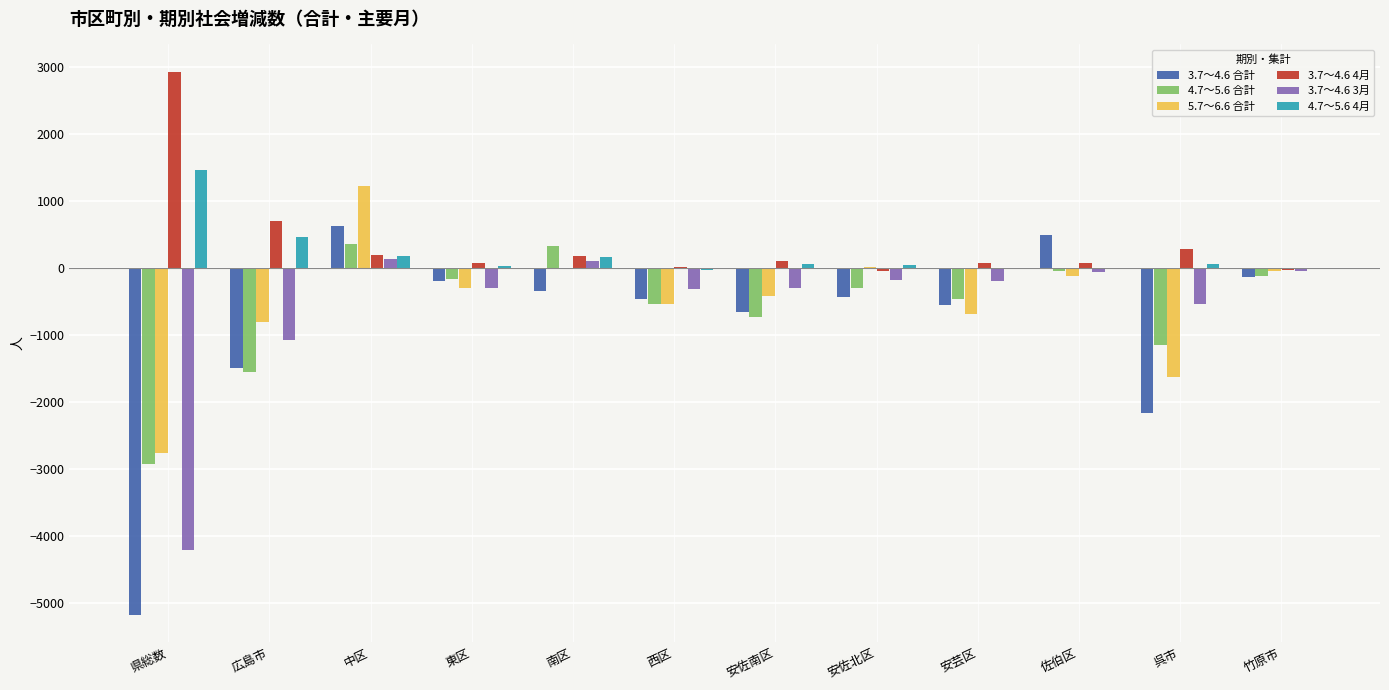

True or false: 3.7～4.6 3月 has a value of -191 at 安芸区.

True